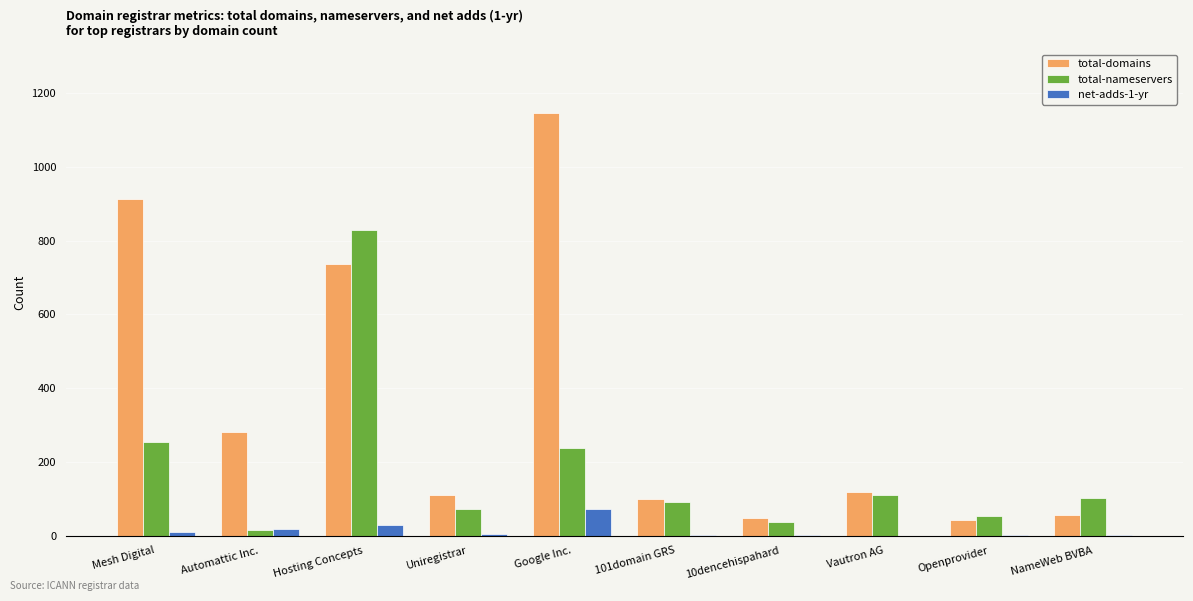

What is the sum of the total-domains values at Mesh Digital and NameWeb BVBA?

968